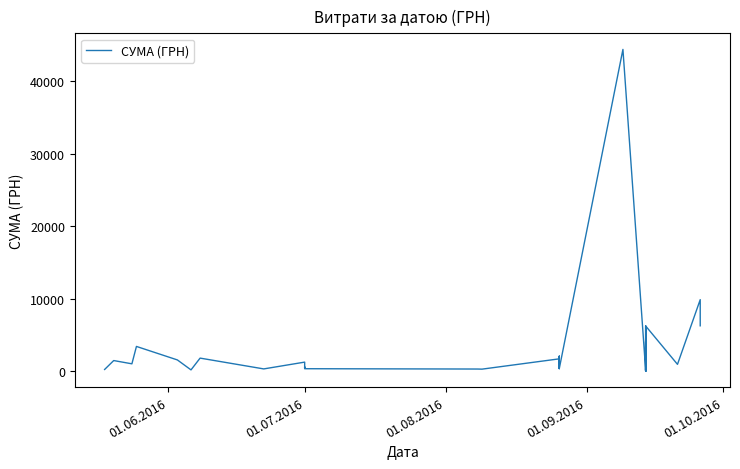

What is the sum of all values?

105422.5